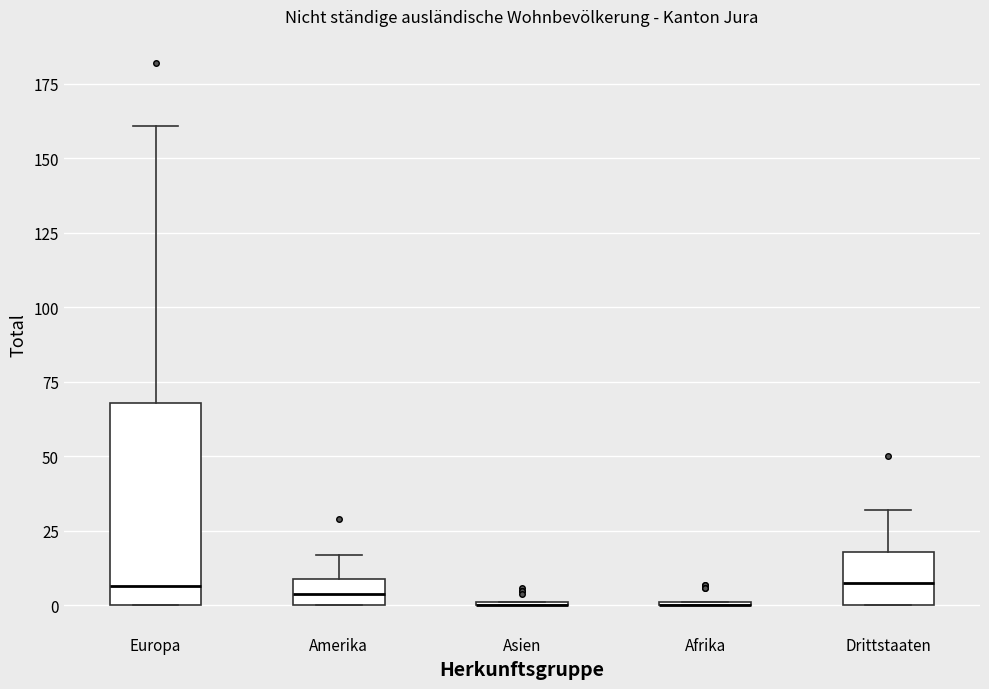

Which box is the tallest, from its lower edge to its upper edge?

Europa